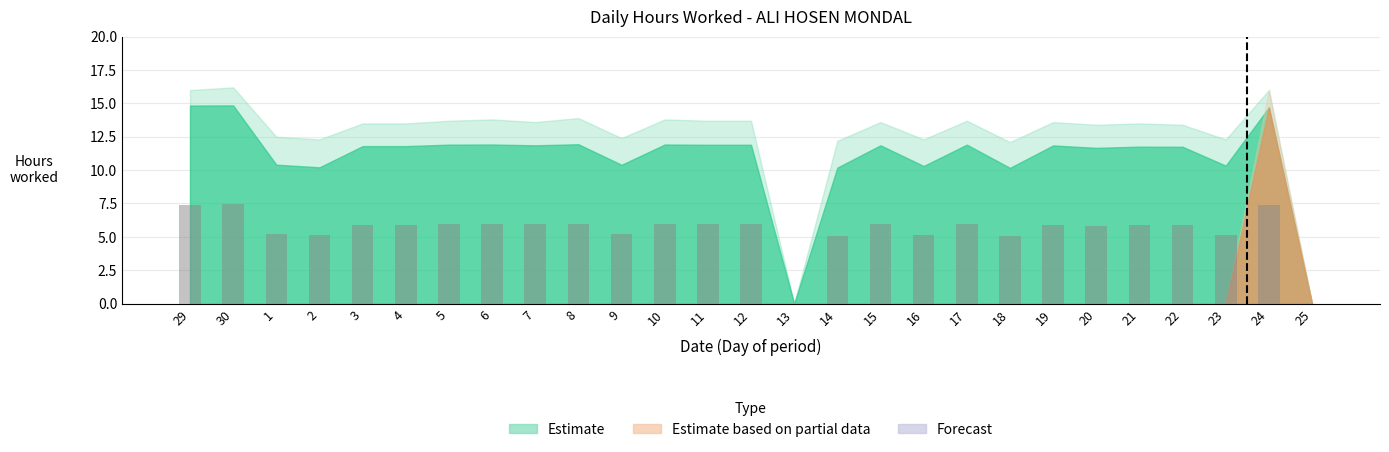

Between 29 and 25, which is larger?

29